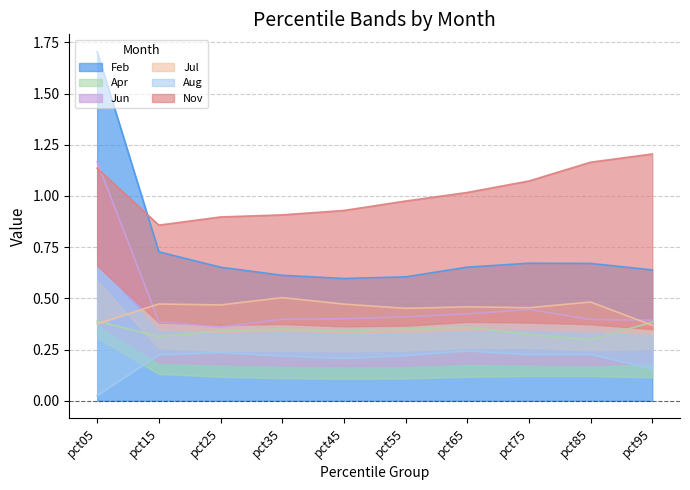

Between pct05 and pct65, which series saw the biggest shift?

Feb